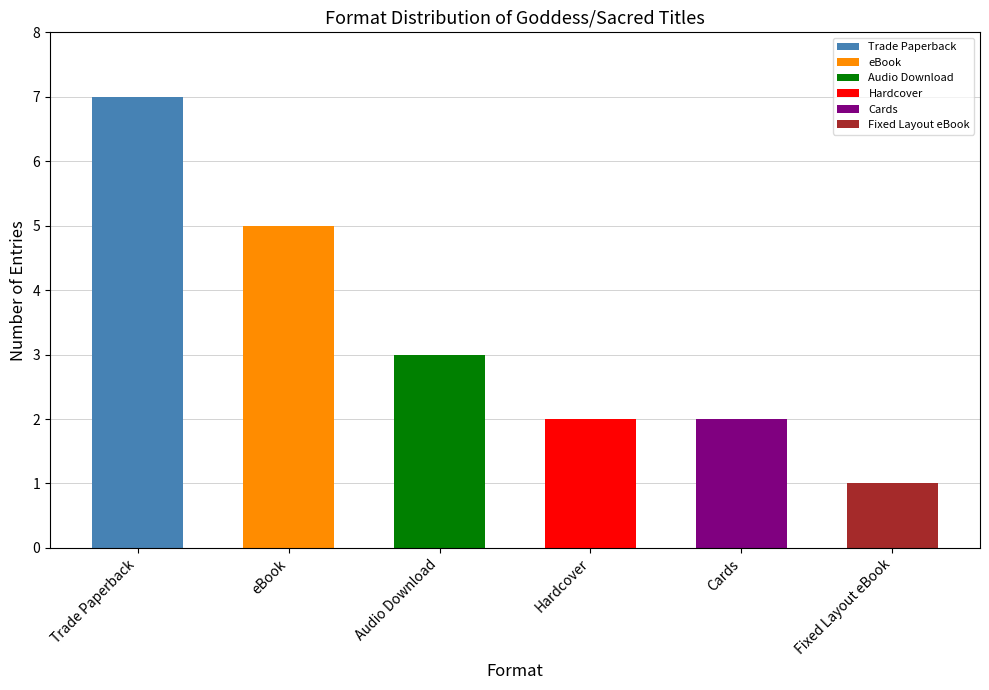

How many bars are there in total?

6